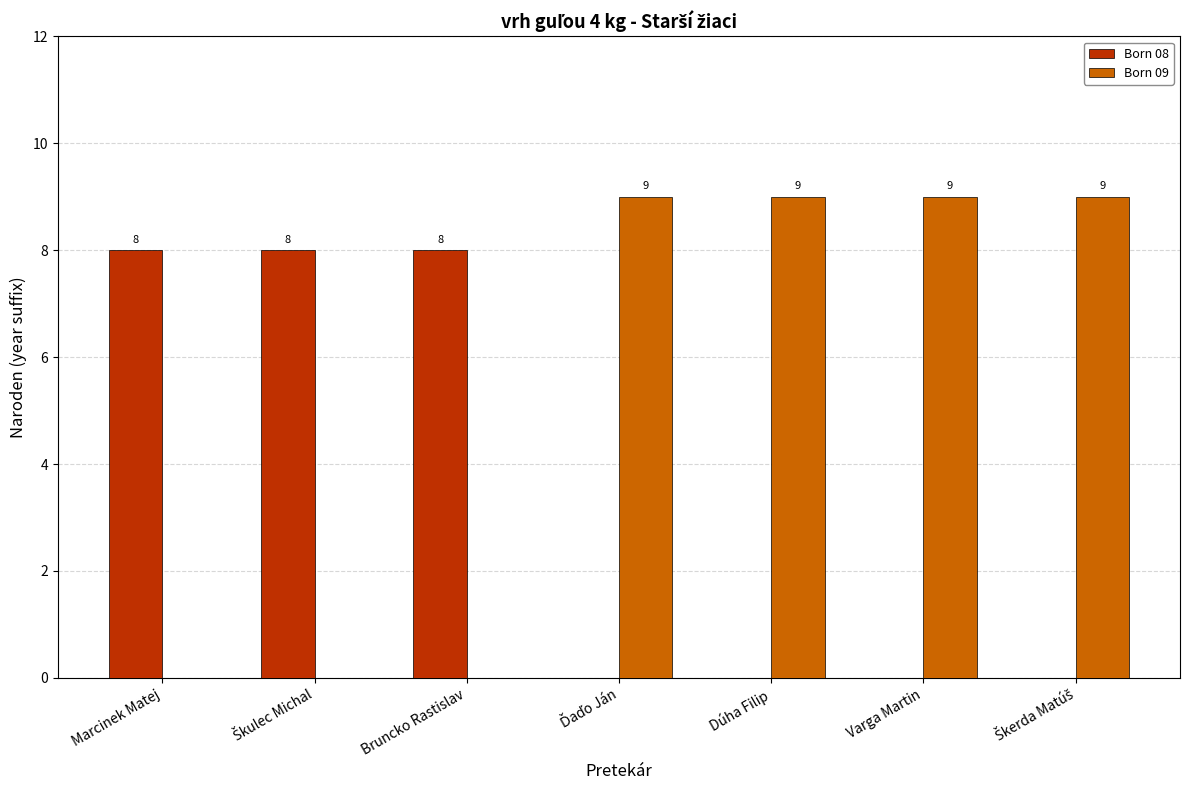

Which series has the largest total across all categories?

Born 09